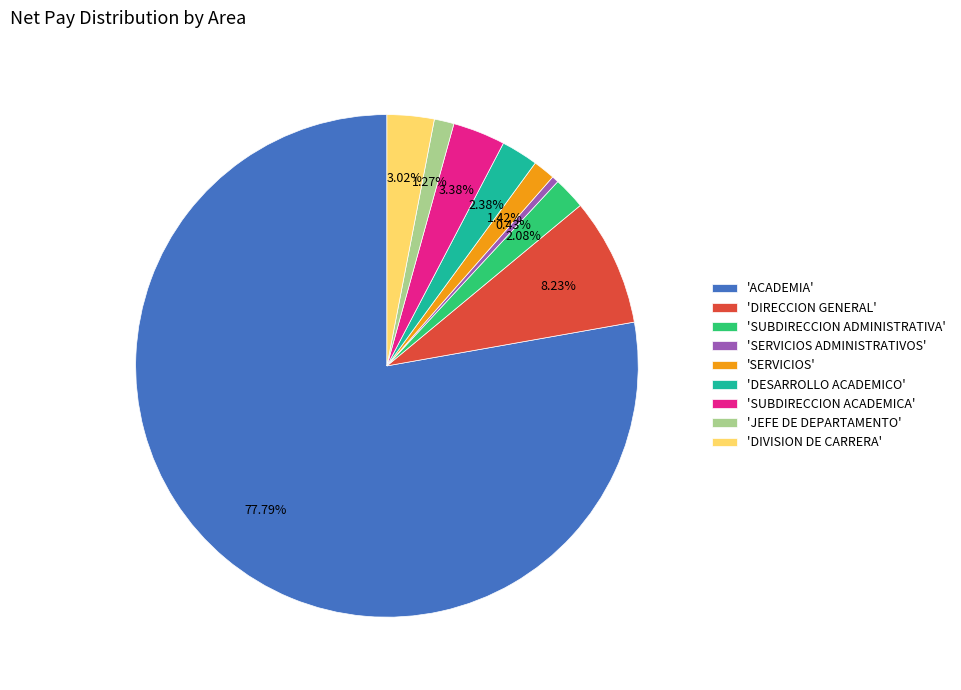

Does 'SUBDIRECCION ACADEMICA' represent more than half of the total?

No